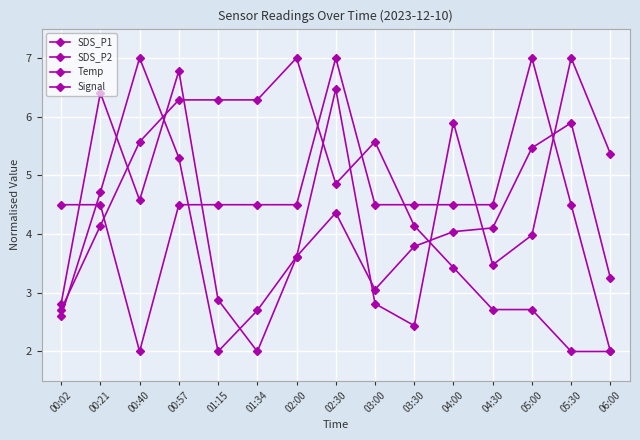

How many lines are shown in the chart?

4